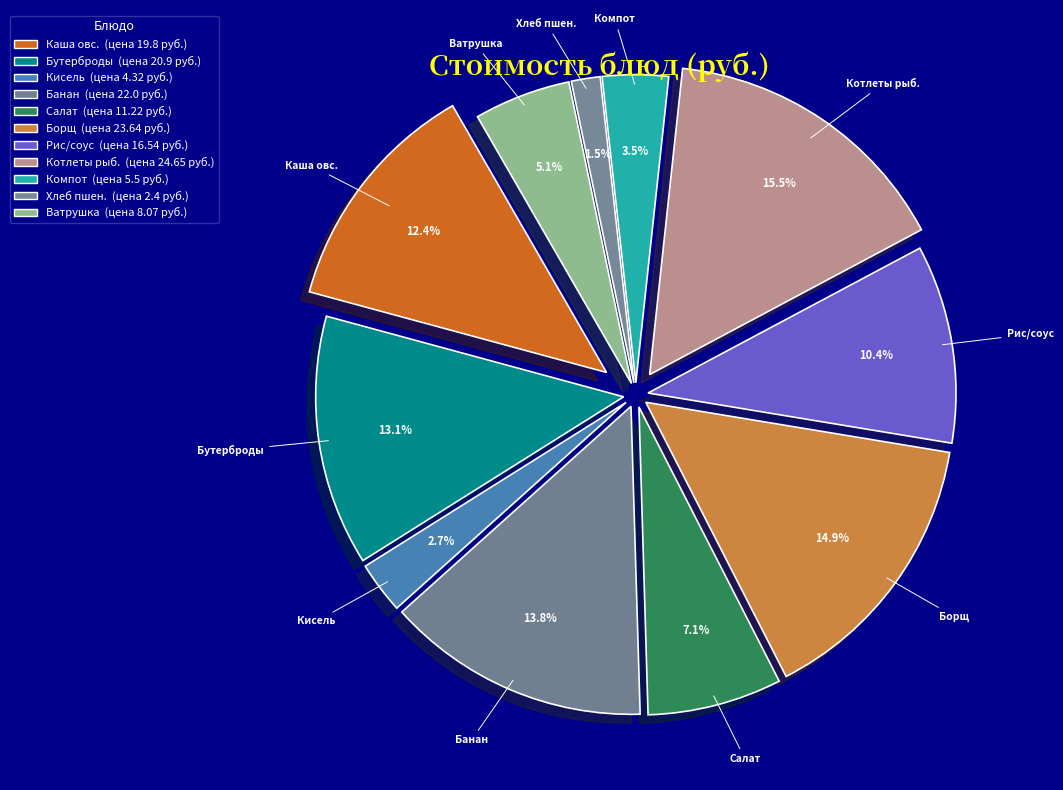

How many slices are in this pie chart?

11